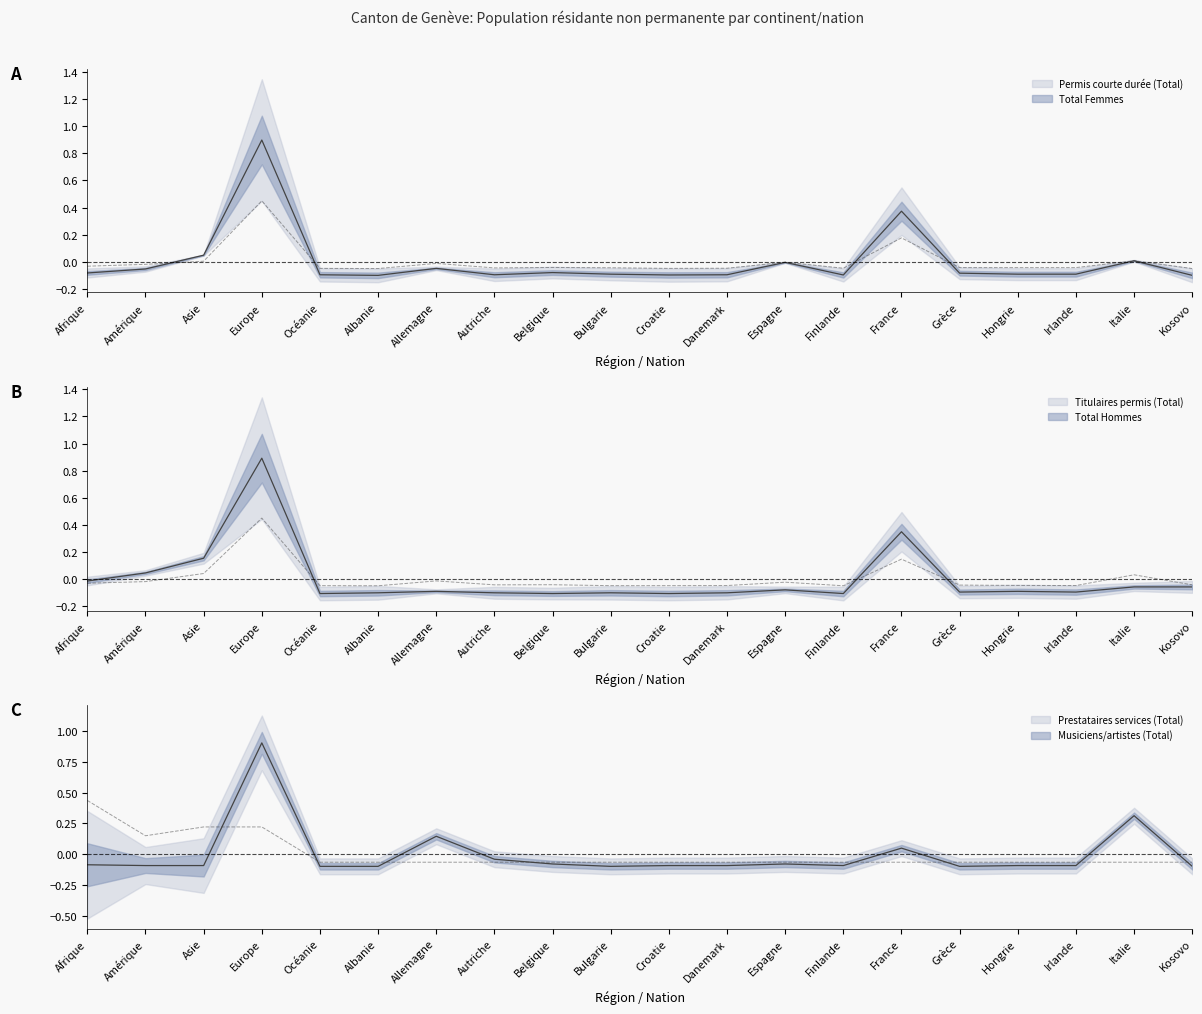

At how many categories does at least one series exceed 0?

7